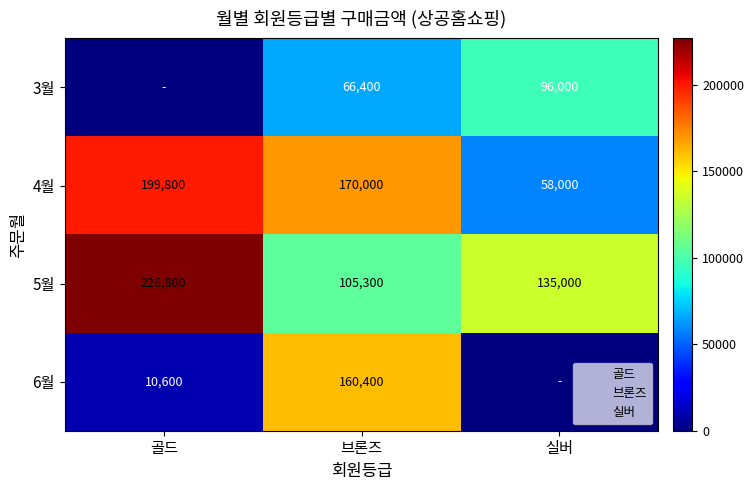

What is the sum of the 4월 values at 브론즈 and 골드?

369800